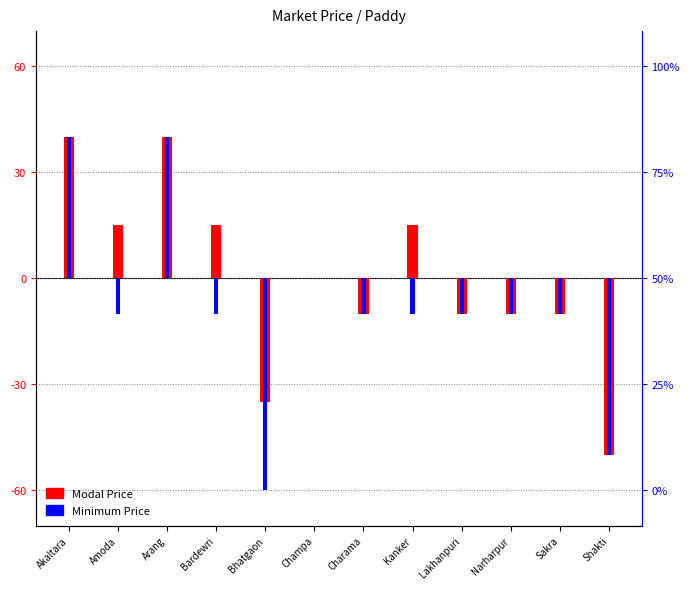

Is the value of Modal Price at Shakti greater than the value of Minimum Price at Arang?

No